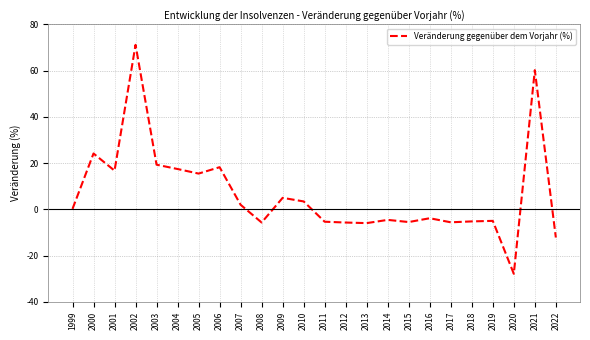

What is the sum of the values at 2008 and 2004?

11.7